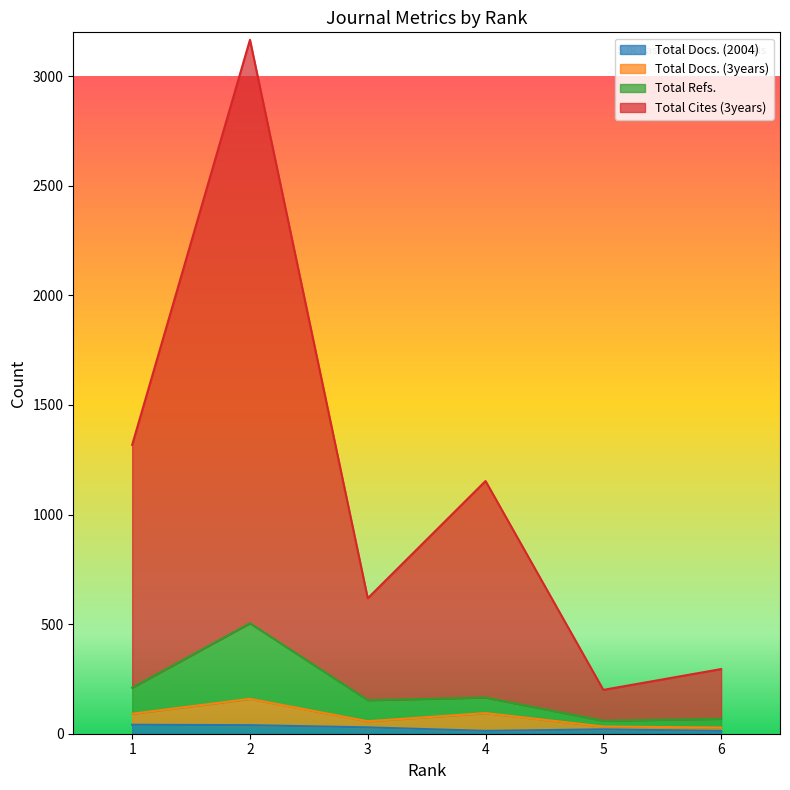

Is the value of Total Cites (3years) at 4 greater than the value of Total Refs. at 3?

Yes